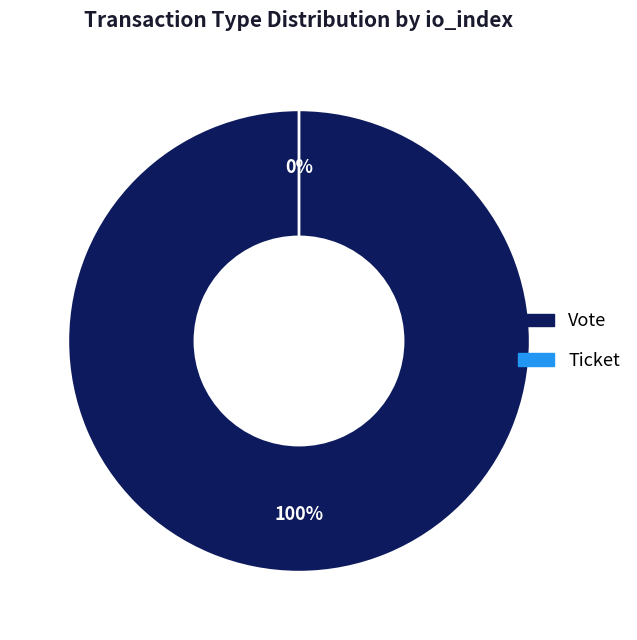

What is the largest slice in the pie chart?

Vote